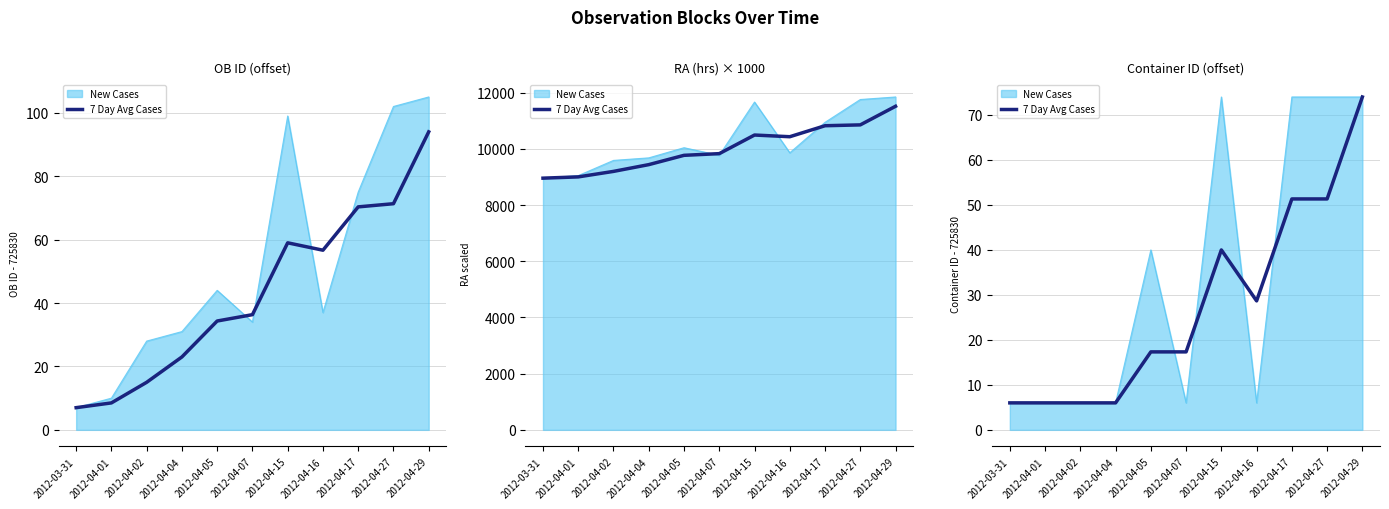

What is the average value?

27.6